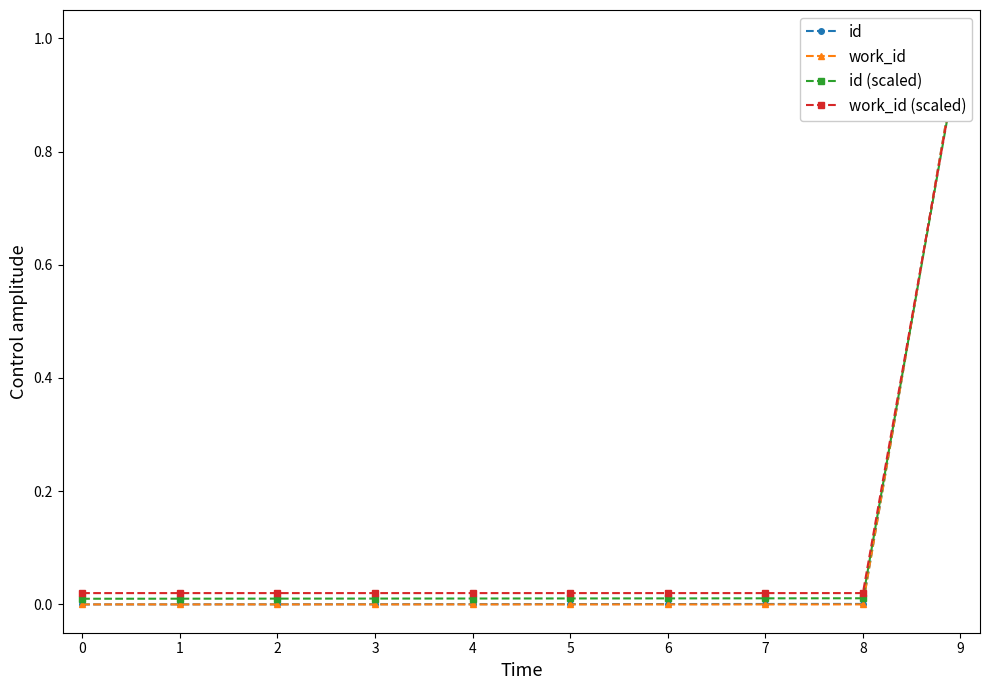

List the labels in order of id value, smallest first.

0, 1, 2, 3, 4, 5, 6, 7, 8, 9